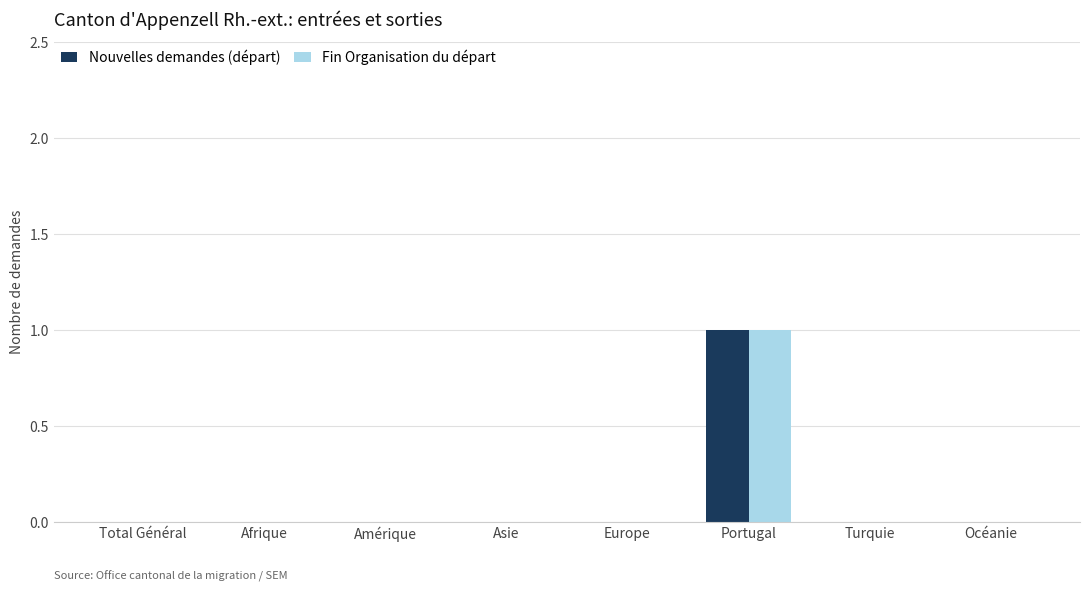

Which category has the highest value across all series?

Portugal